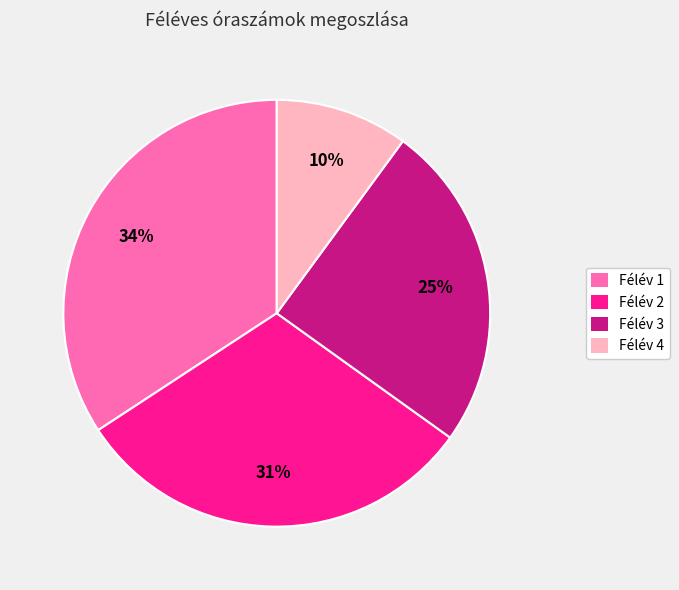

What is the ratio of the value at Félév 1 to the value at Félév 4?

3.4